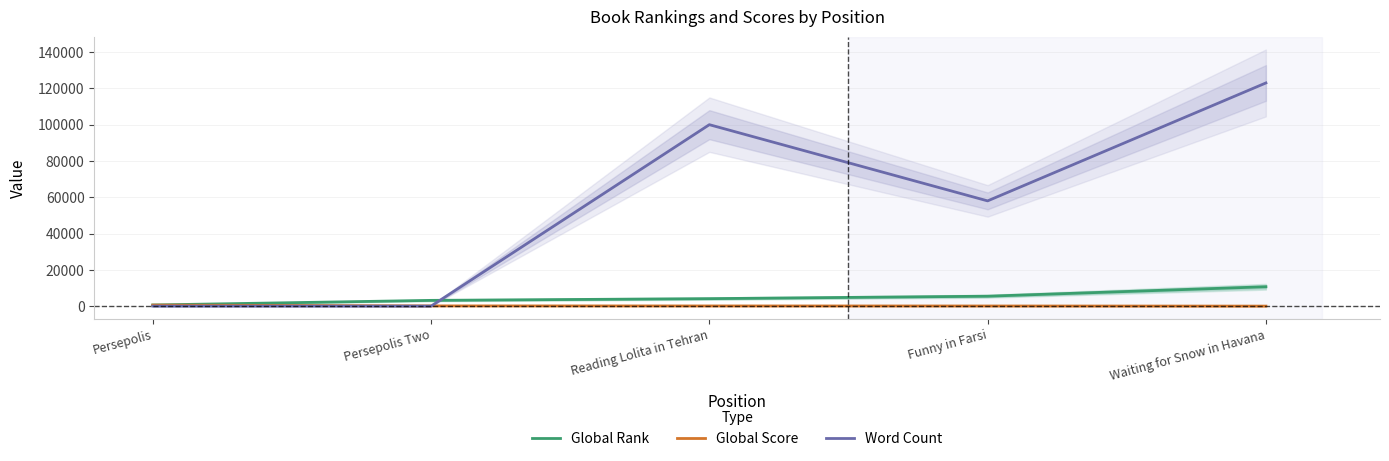

Is this an area chart (filled region under the line)?

No